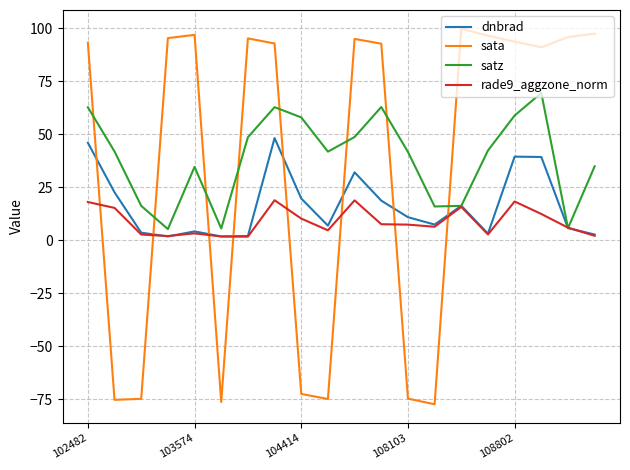

How many negative values does the sata series have?

7